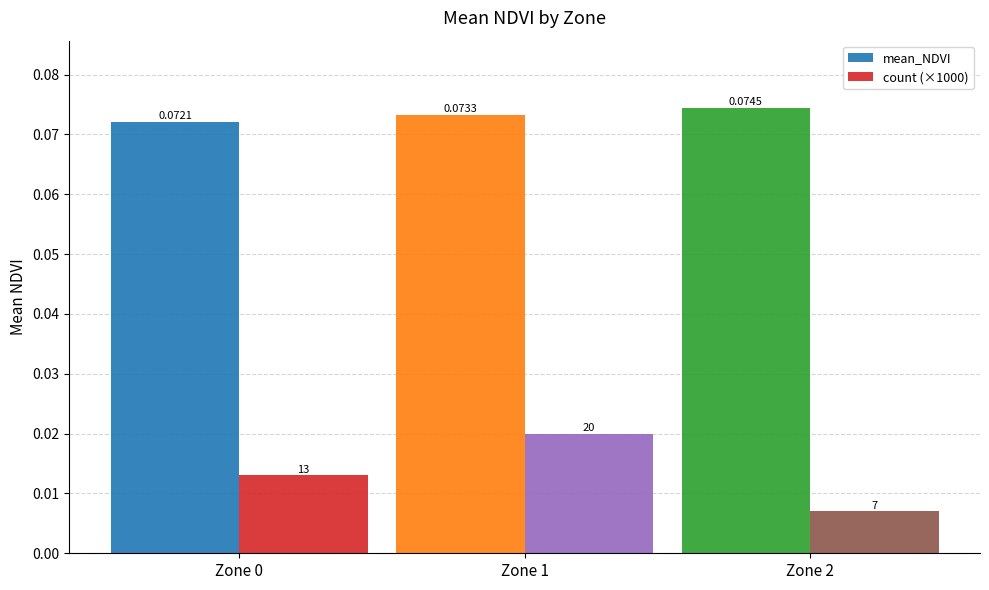

List the series in order of their peak value, highest first.

mean_NDVI, count (×1000)